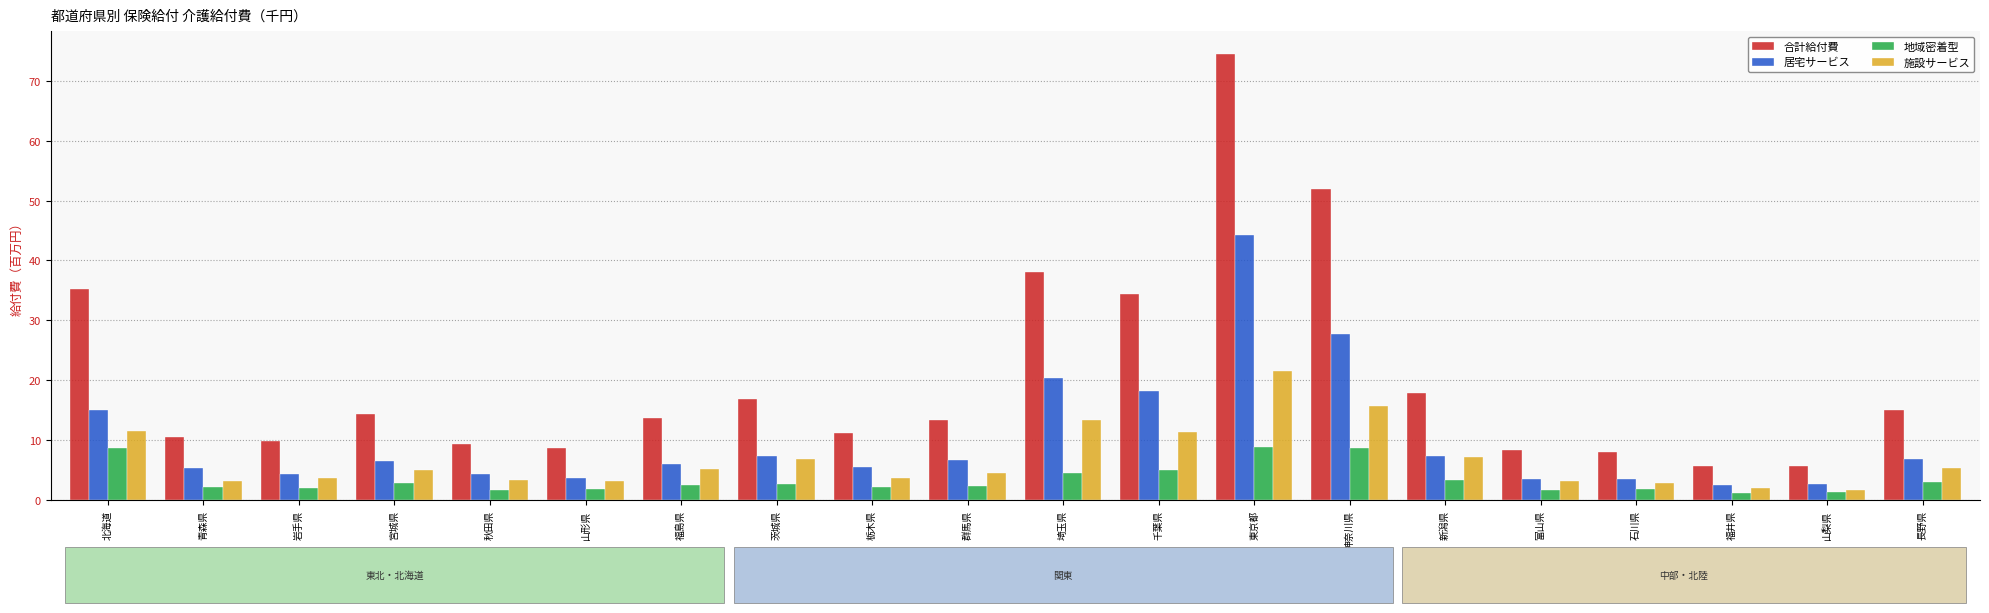

How many data points in 施設サービス are less than 5?

10